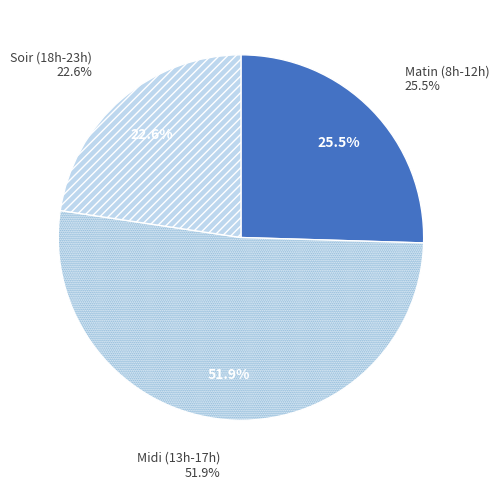

The 5 slice represents 1% of the pie. True or false?

False